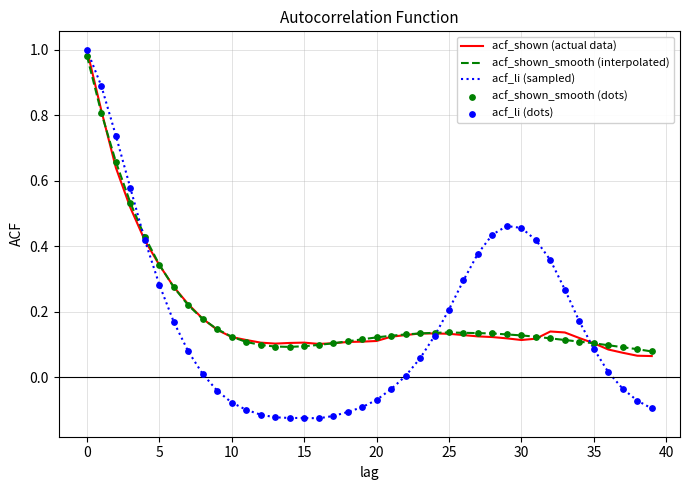

Which series has the widest spread of values?

acf_li (sampled)